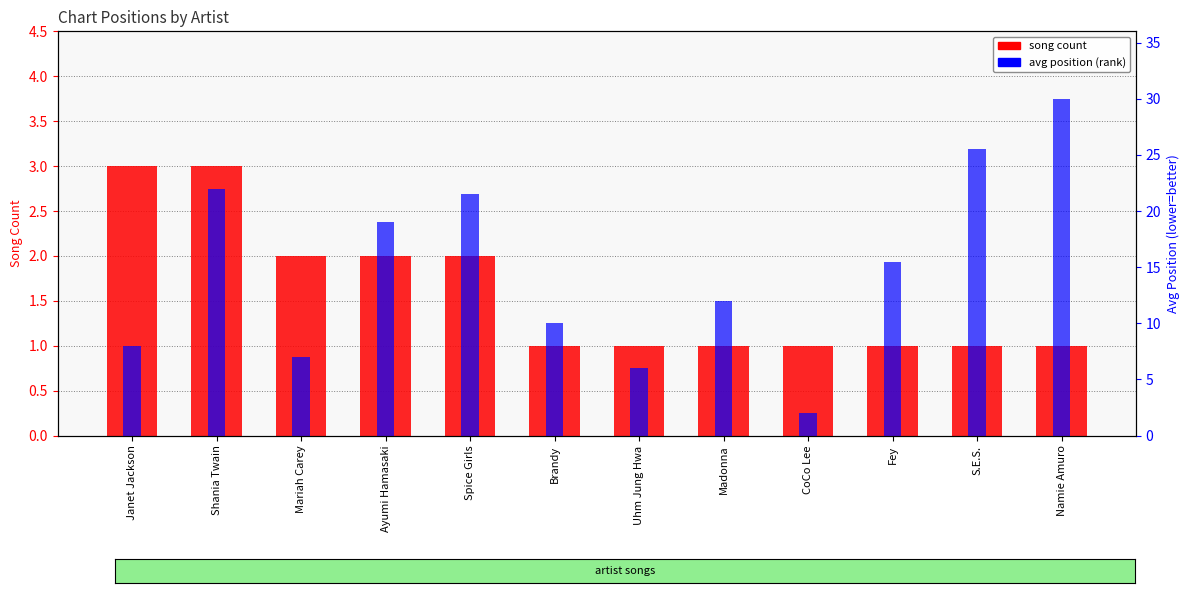

What are all the series names shown in the legend?

song count, avg position (rank)